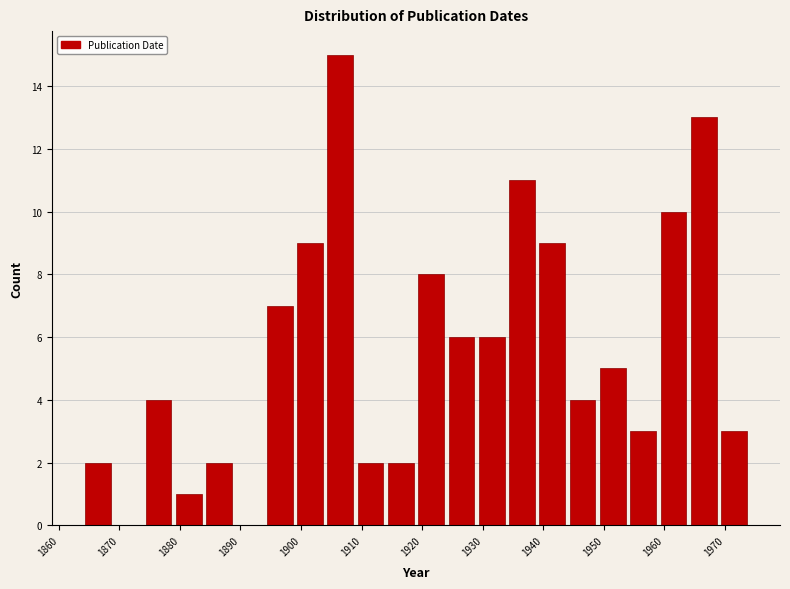

Reading left to right, transcribe this chart: for each bar, give the range it covers on the x-axis and its height. The values are not printed on the chart, so give them approximately, as read against the axis.

1864 to 1869: 2
1869 to 1874: 0
1874 to 1879: 4
1879 to 1884: 1
1884 to 1889: 2
1889 to 1894: 0
1894 to 1899: 7
1899 to 1904: 9
1904 to 1909: 15
1909 to 1914: 2
1914 to 1919: 2
1919 to 1924: 8
1924 to 1929: 6
1929 to 1934: 6
1934 to 1939: 11
1939 to 1944: 9
1944 to 1949: 4
1949 to 1954: 5
1954 to 1959: 3
1959 to 1964: 10
1964 to 1969: 13
1969 to 1974: 3